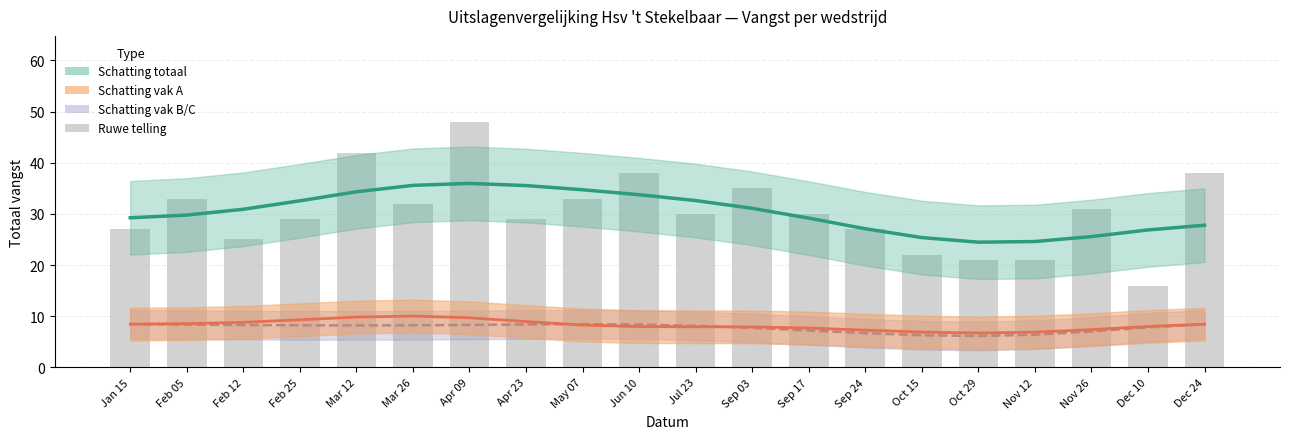

What is the sum of the Schatting totaal values at Nov 26 and Dec 10?

52.4